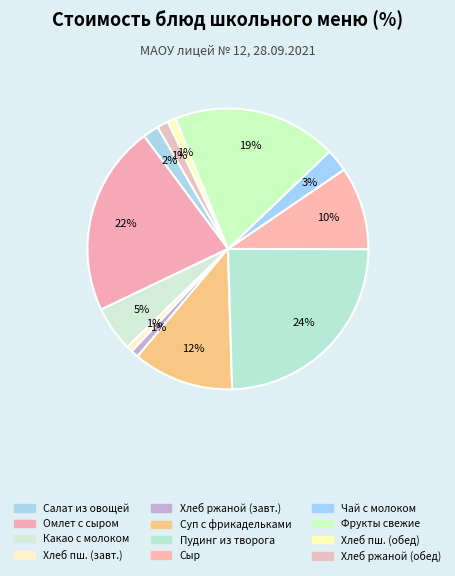

Rank the categories by value from highest to lowest.

Пудинг из творога, Омлет с сыром, Фрукты свежие, Суп с крупой и фрикадельками, Сыр, Какао с молоком, Чай с молоком, Салат из овощей, Хлеб ржаной (обед), Хлеб пшеничный (обед), Хлеб ржаной (завтрак), Хлеб пшеничный (завтрак)